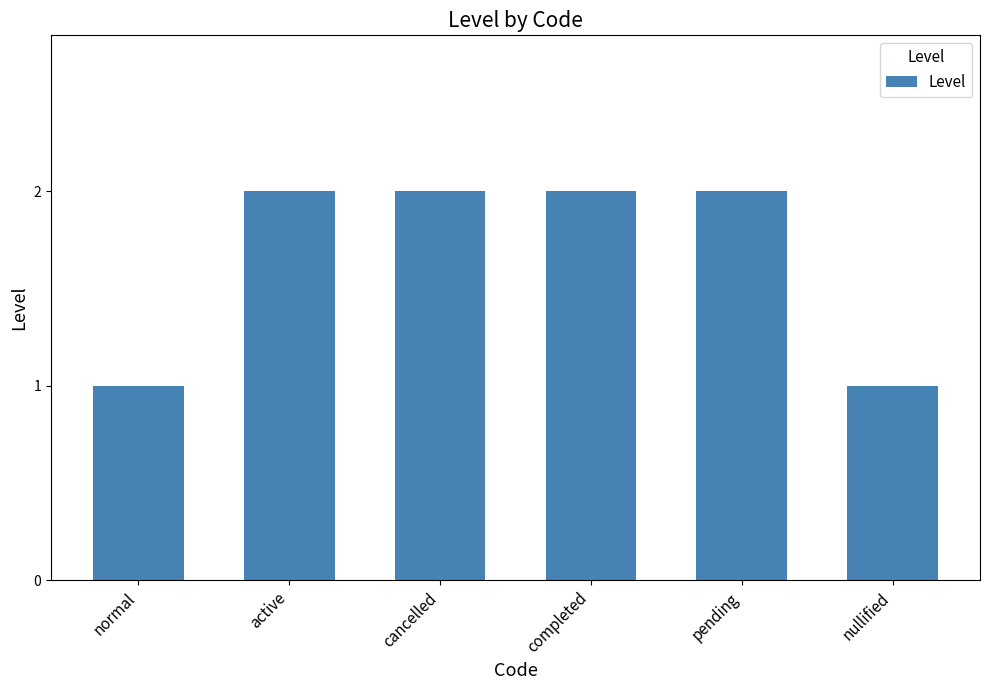

True or false: the data shows 0 at normal.

False